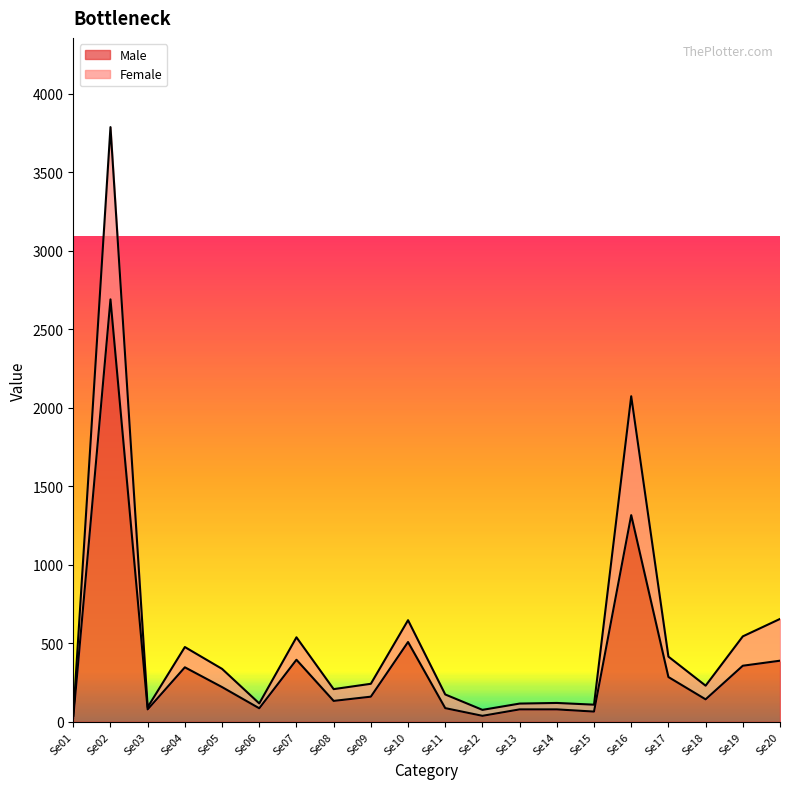

What is the difference between the maximum and minimum values in the Female series?

3750